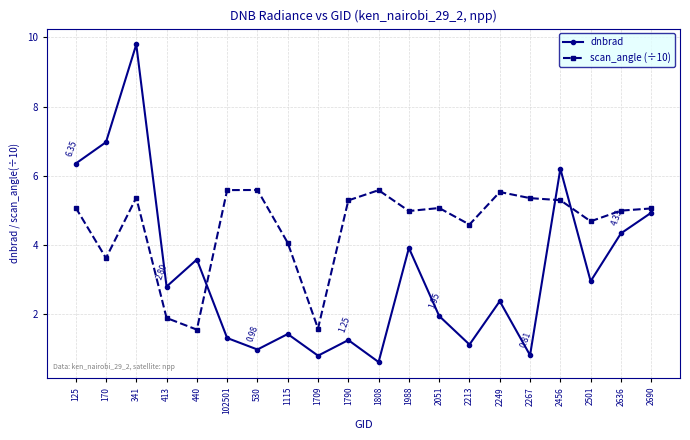

Which series changed the most between 2456 and 2690?

dnbrad